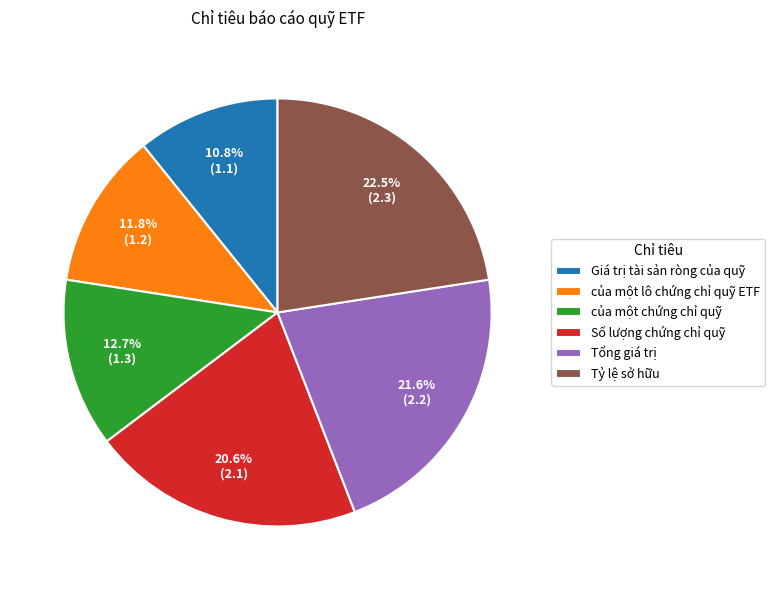

Combined, do Số lượng chứng chỉ quỹ and Tổng giá trị account for over 50%?

No